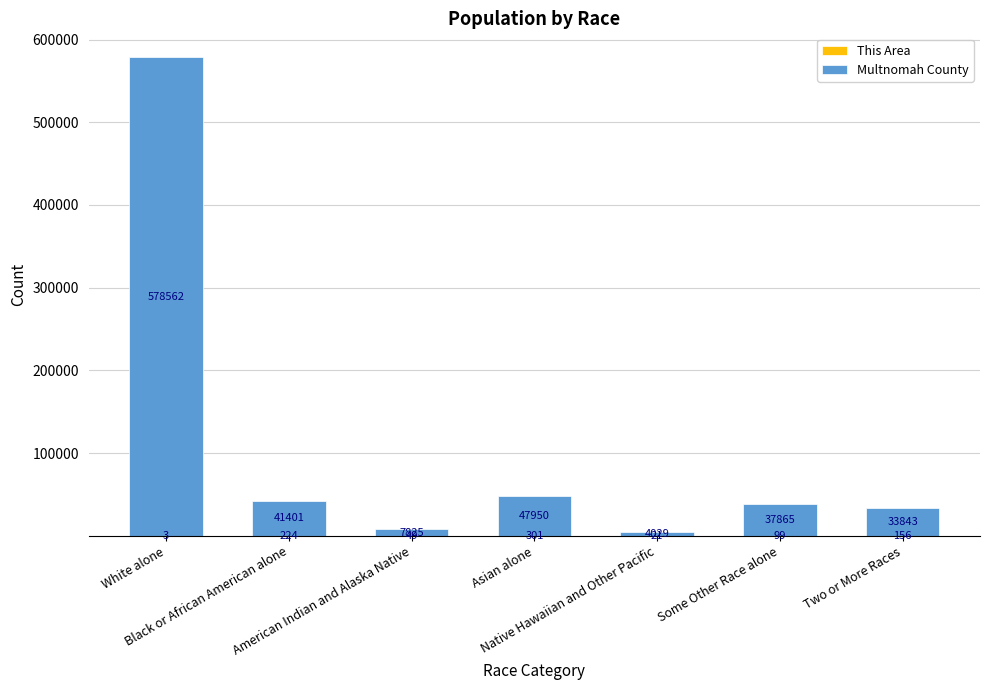

How many data points does each series have?

7